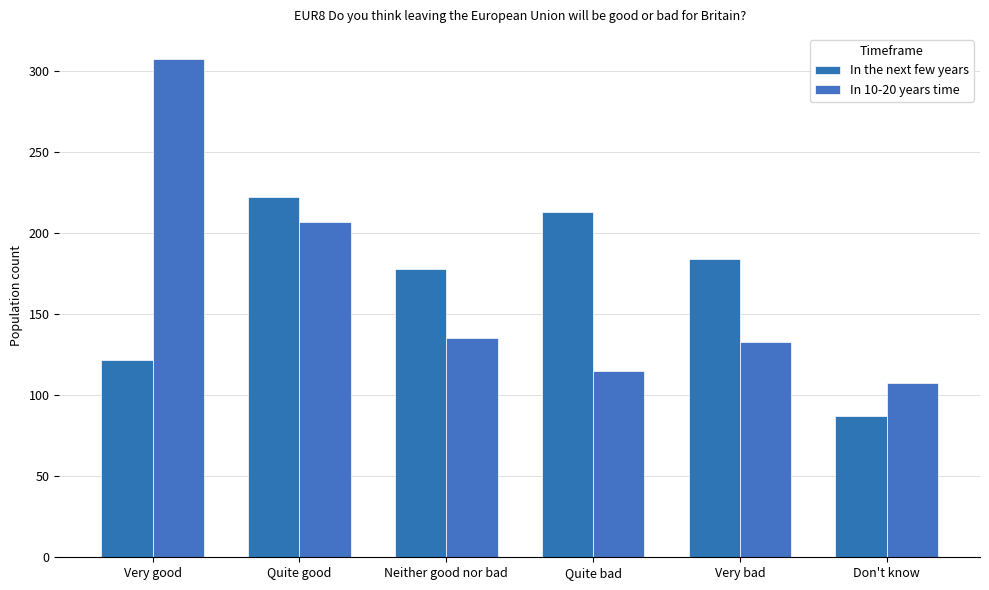

Does the chart contain any negative values?

No